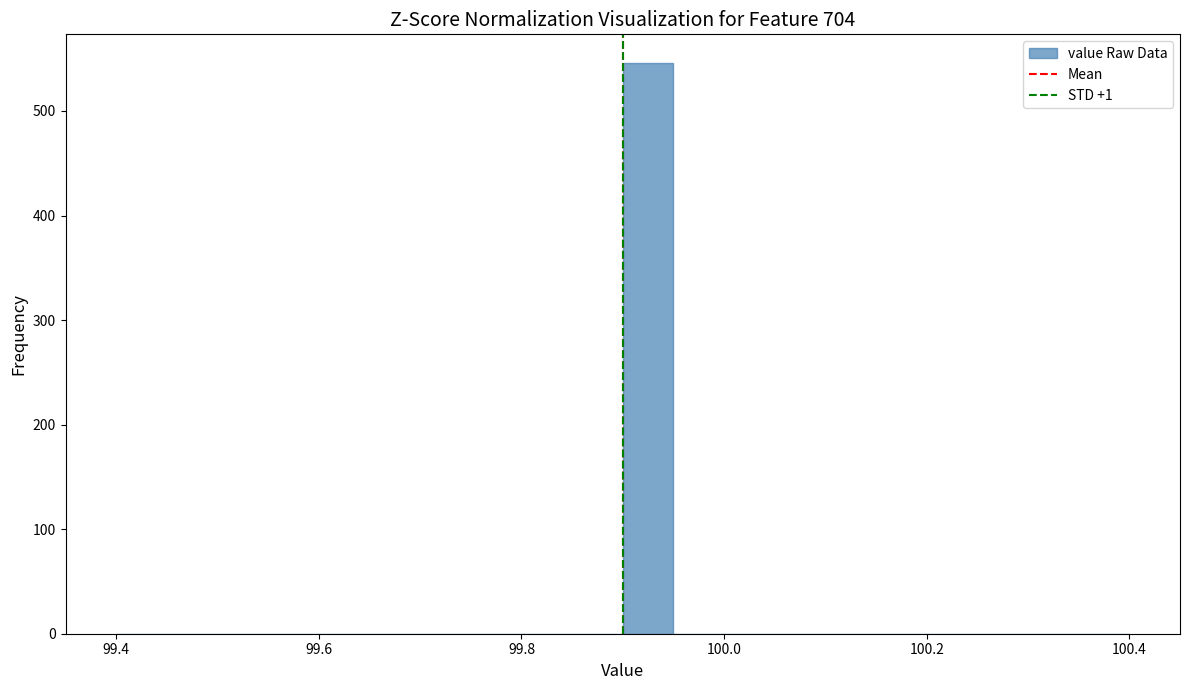

Around what value on the x-axis is the tallest bar? Give the approximate position of its centre, as read against the axis.

99.92